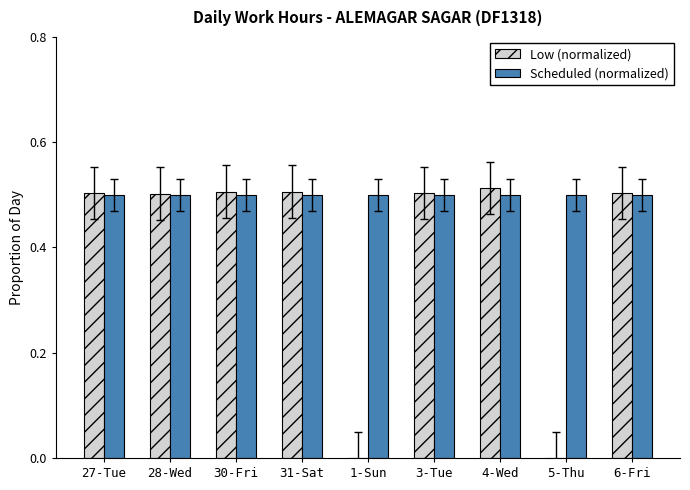

What is the sum of all Low (normalized) values?

3.5